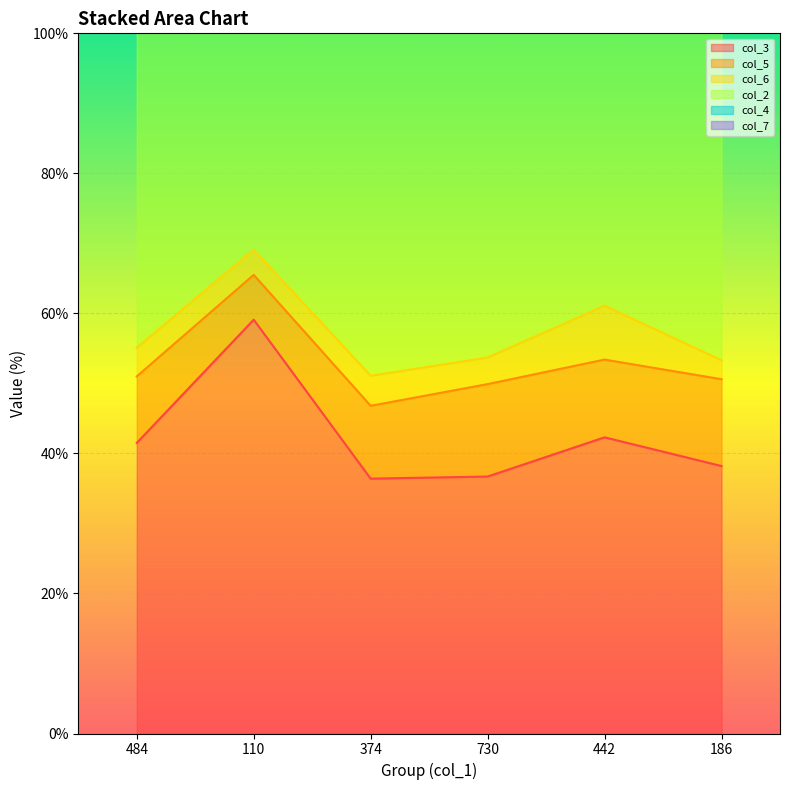

True or false: col_3 and col_4 cross at least once.

False